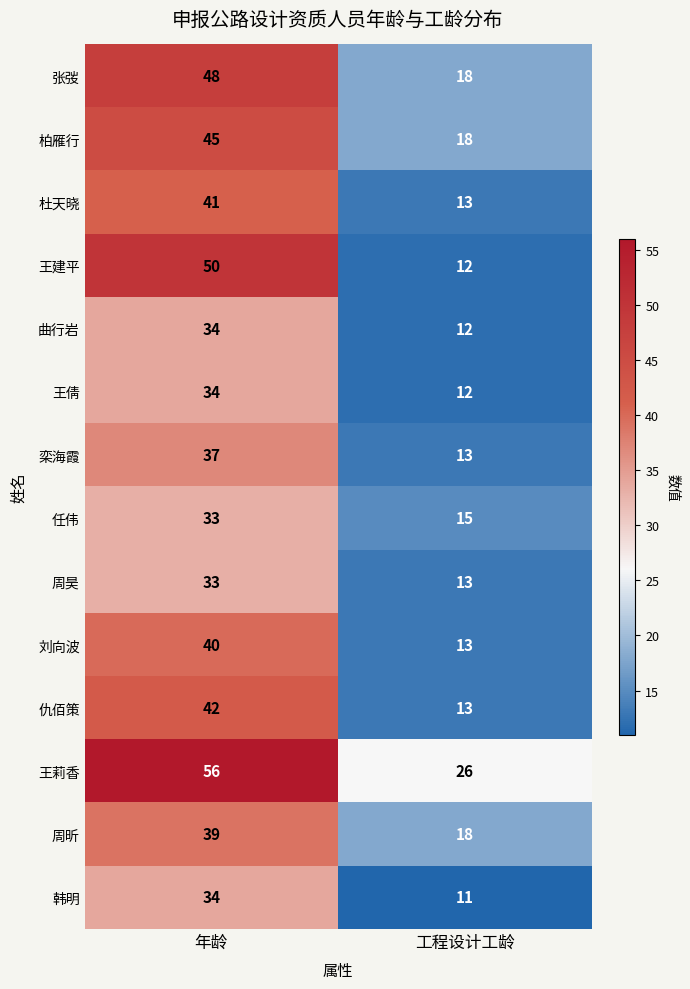

What is the average value of the 曲行岩 series?

23